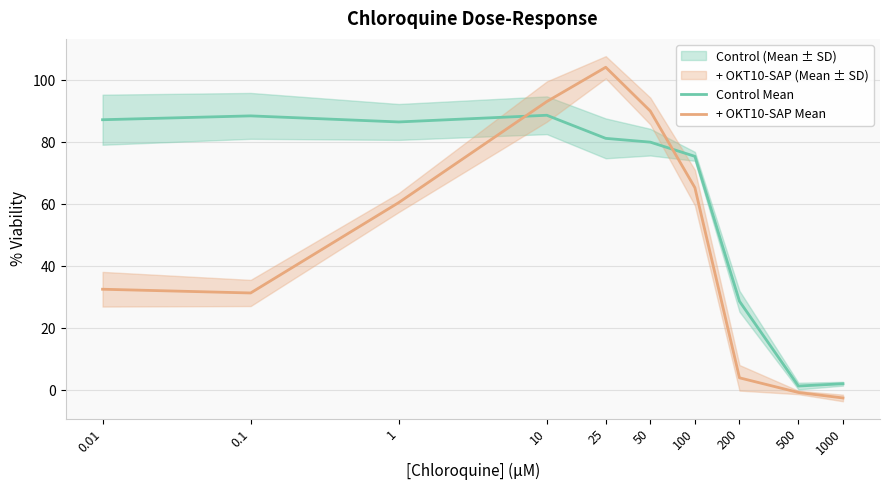

At which category is the sum across all series the highest?

25